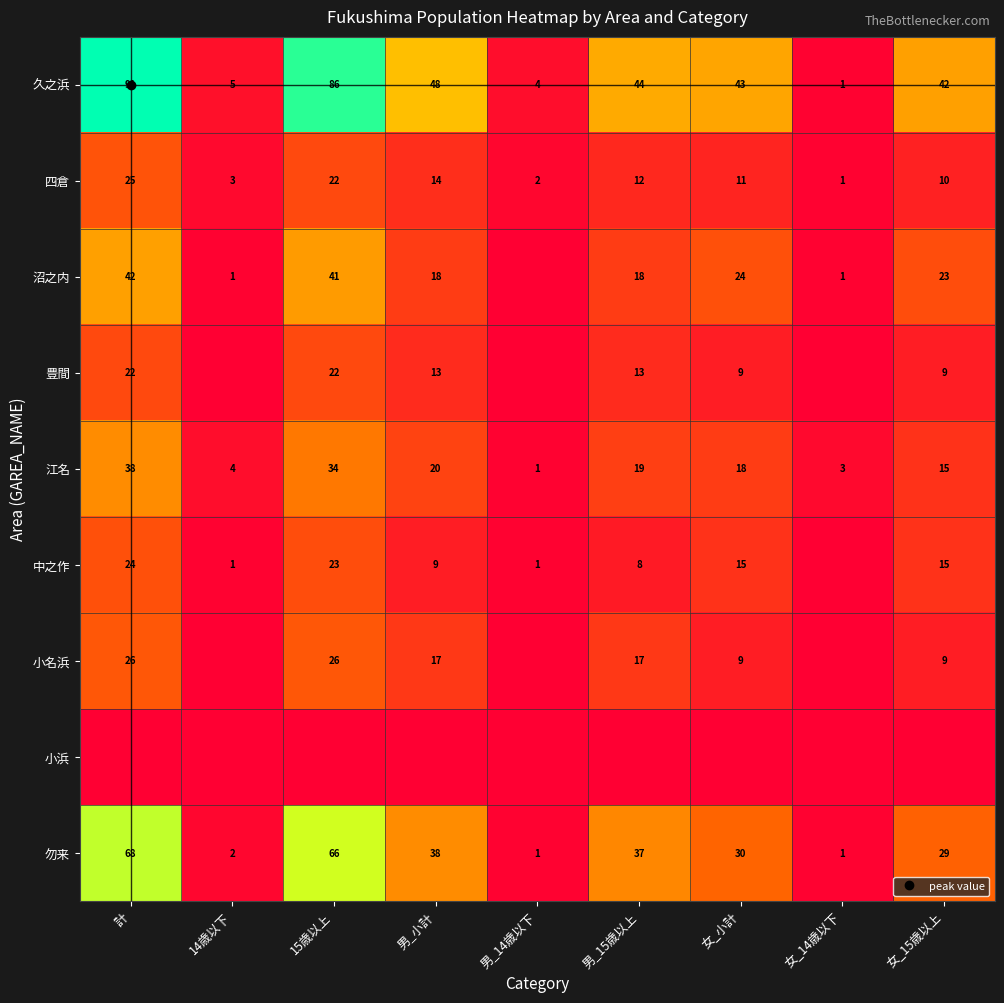

What is the difference between the maximum and minimum values in the 小名浜 series?

26